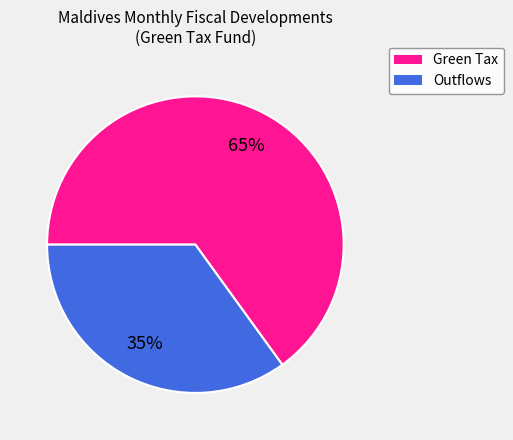

To the nearest percent, what is the average slice percentage?

50%